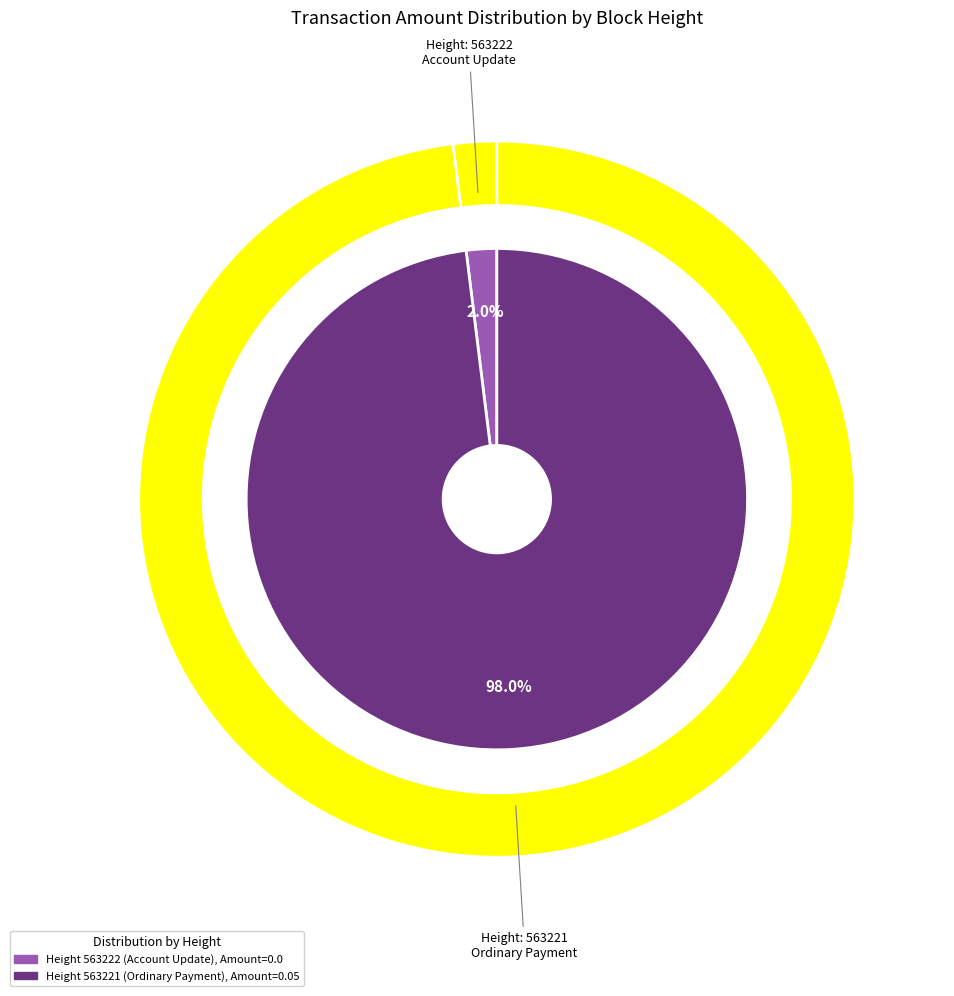

Which category has the biggest portion of the pie?

563221